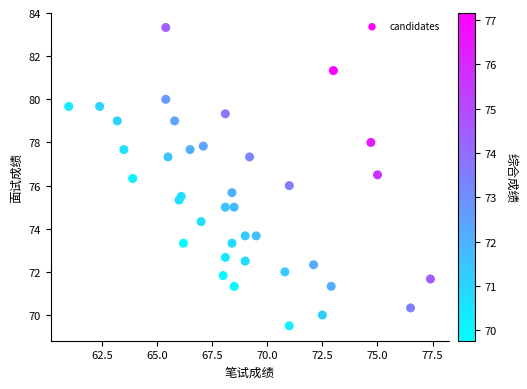

What is the range of Y values (max minus min)?

13.8